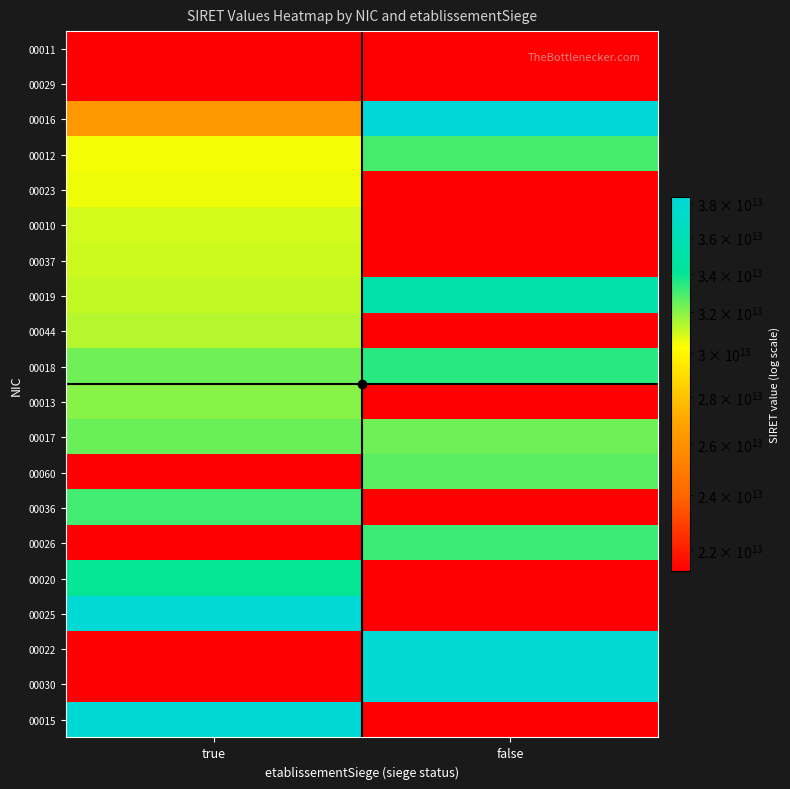

What is the difference between the 00016 values at true and false?

12094846699996.0